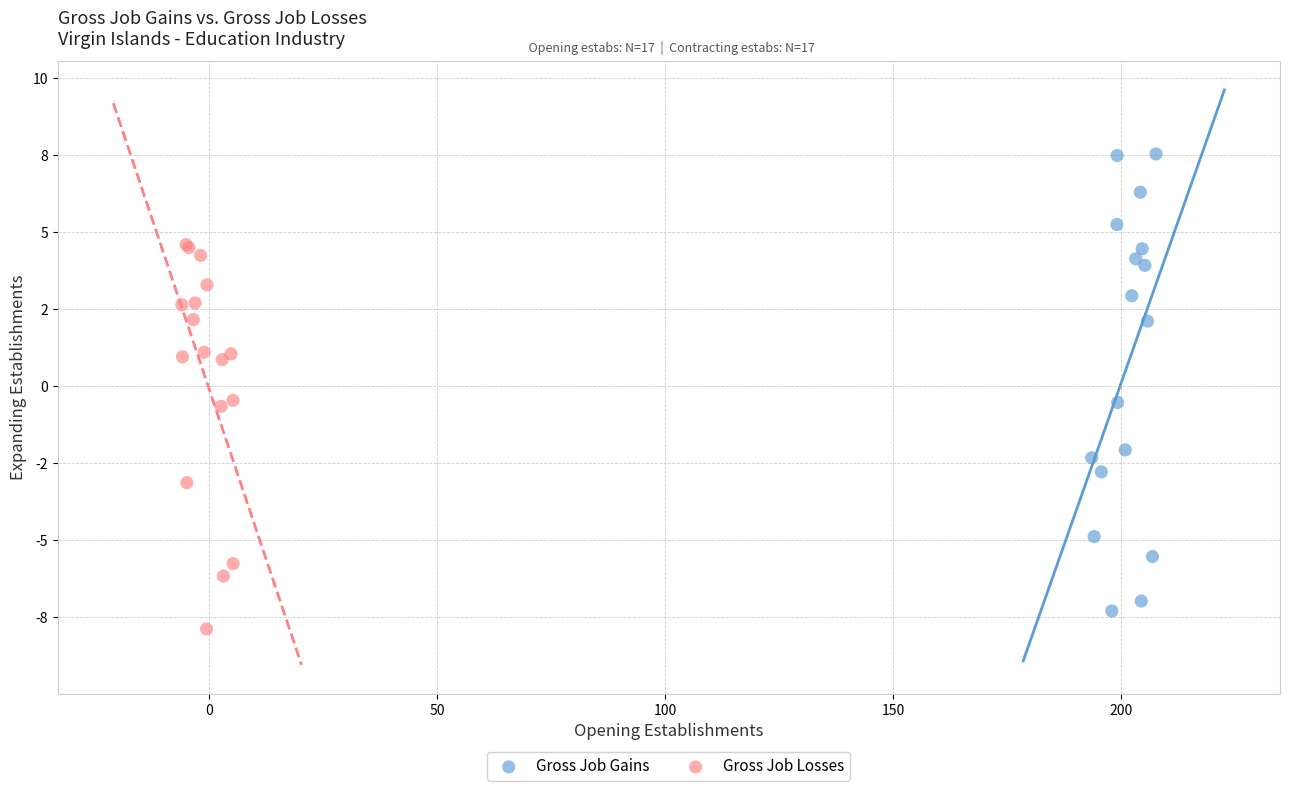

What are all the series names shown in the legend?

Gross Job Gains, Gross Job Losses